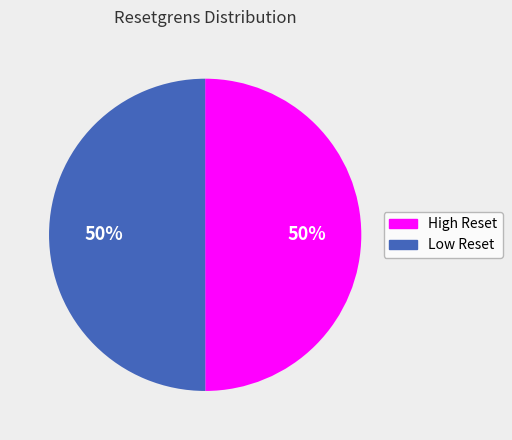

Count the number of slices in the pie.

2